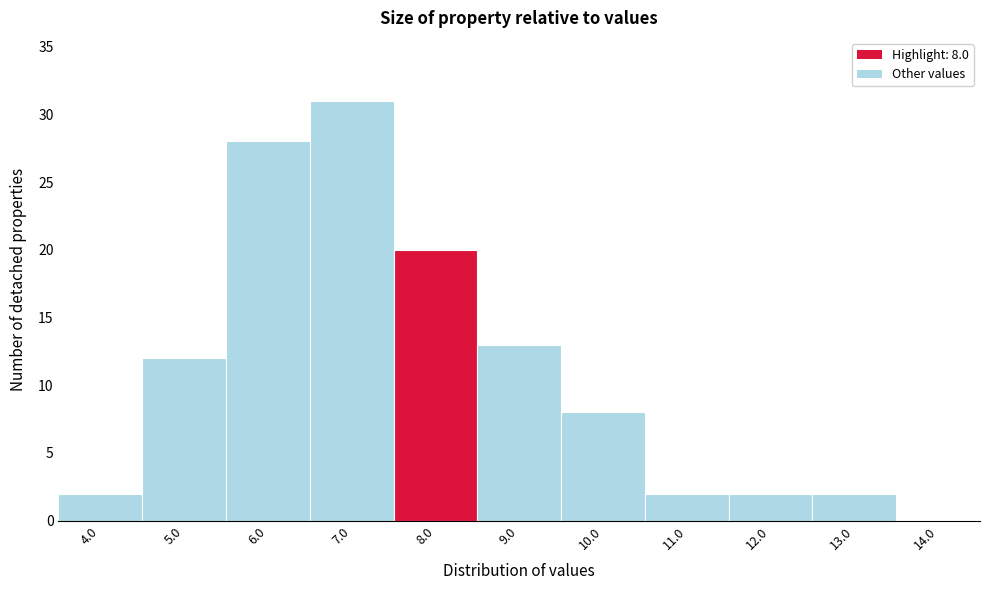

Reading right to left, list all the values displayed in this chart.

14.0=0	13.0=2	12.0=2	11.0=2	10.0=8	9.0=13	8.0=20	7.0=31	6.0=28	5.0=12	4.0=2